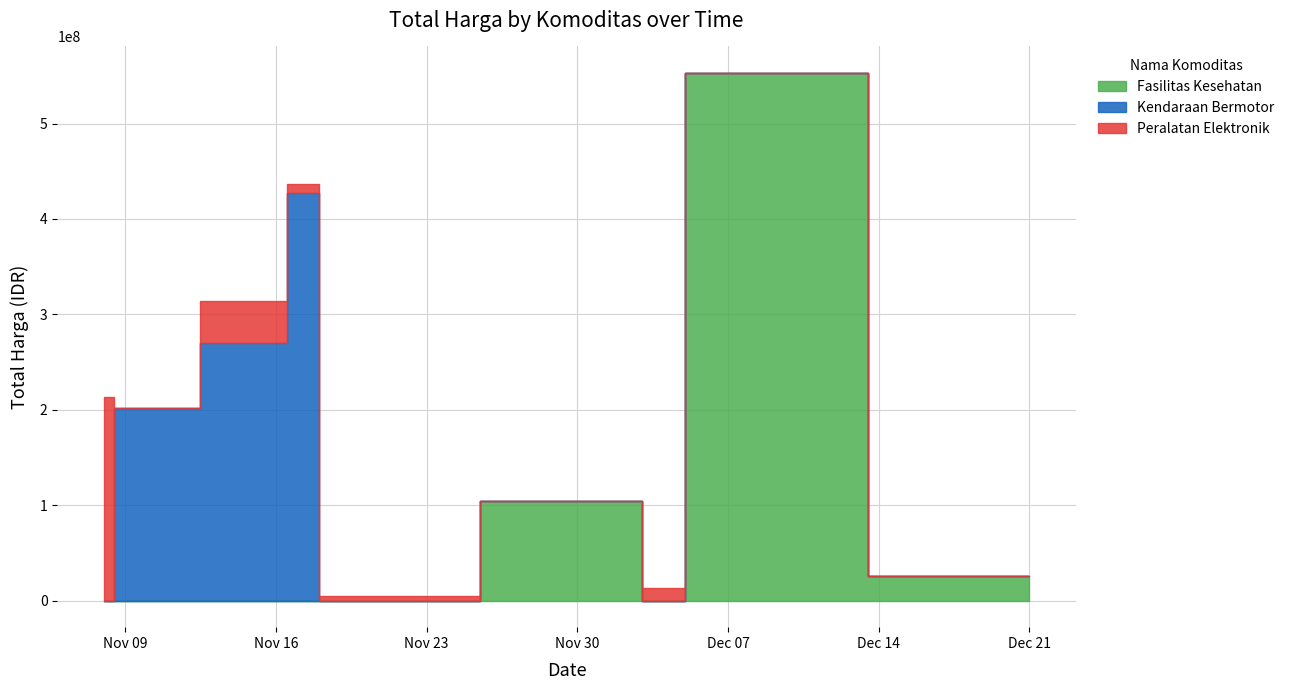

What is the difference between the Fasilitas Kesehatan values at 22 and 3?

2599960